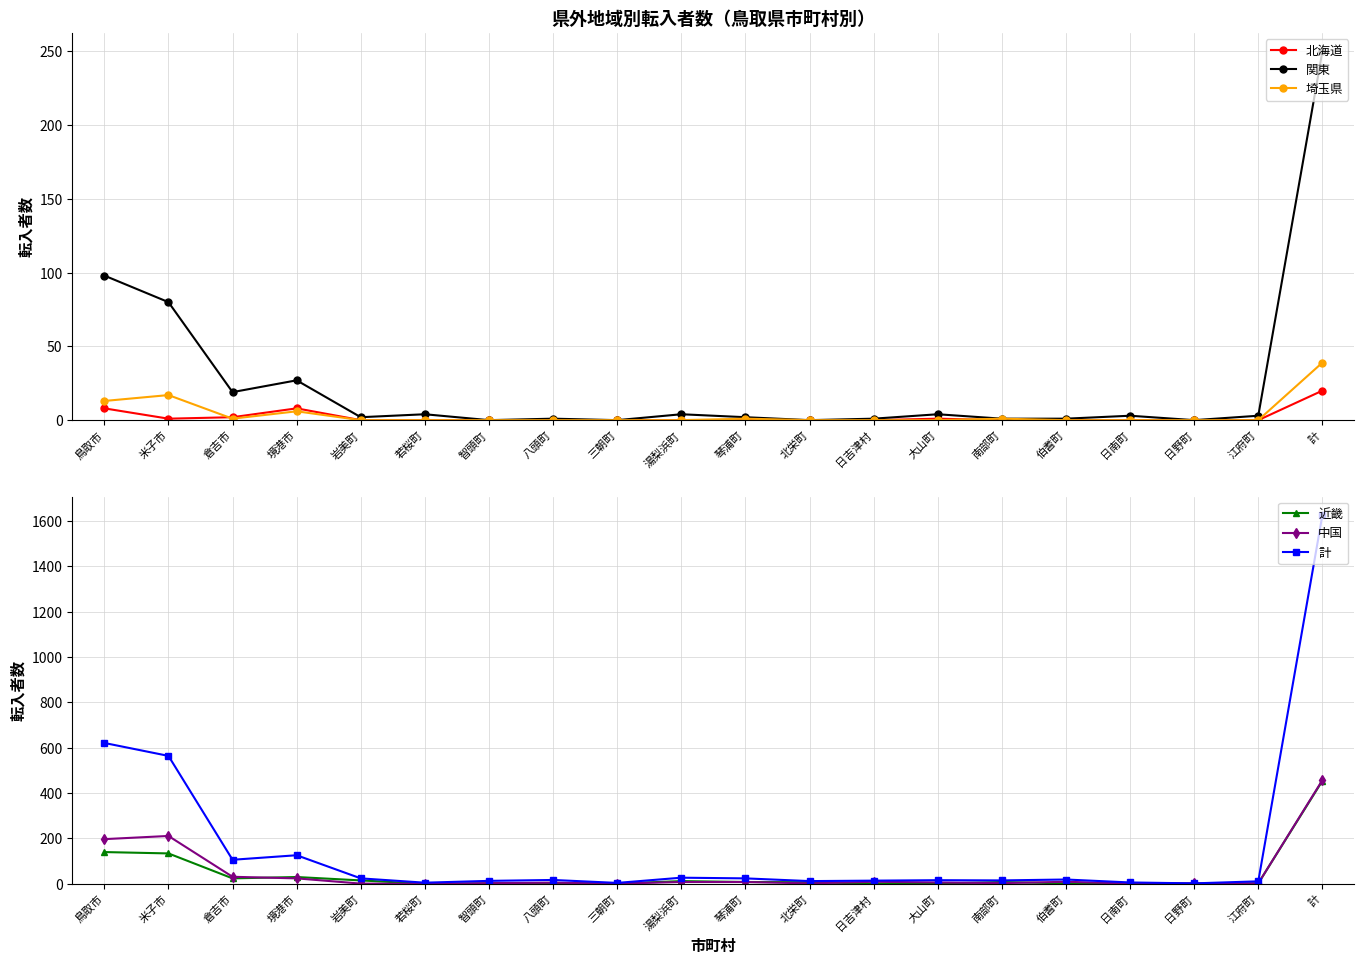

What is the sum of all 埼玉県 values?

78